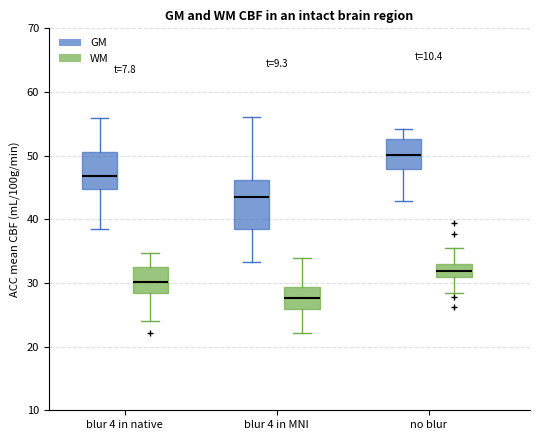

Comparing the boxes themselves (not the whiskers), which one is the tallest?

blur 4 in MNI (GM)